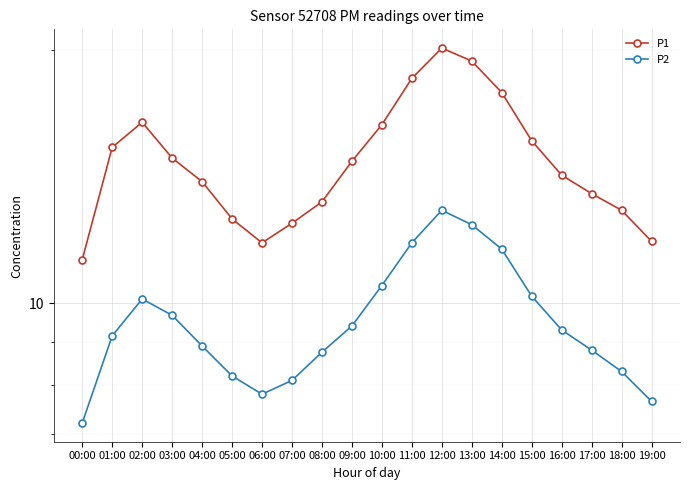

Reading left to right, what are all the values shown in this chart?

P1: 11.3	15.3	16.4	14.9	13.9	12.6	11.8	12.4	13.2	14.8	16.3	18.5	20.1	19.4	17.8	15.6	14.2	13.5	12.9	11.8
P2: 7.2	9.2	10.1	9.7	8.9	8.2	7.8	8.1	8.8	9.4	10.5	11.8	12.9	12.4	11.6	10.2	9.3	8.8	8.3	7.7